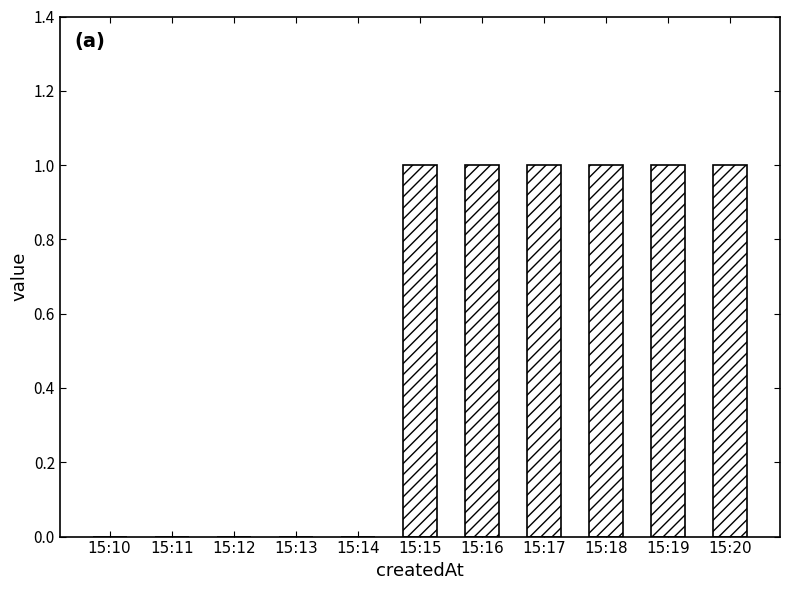

The chart shows a value of 0 at 15:15. True or false?

False